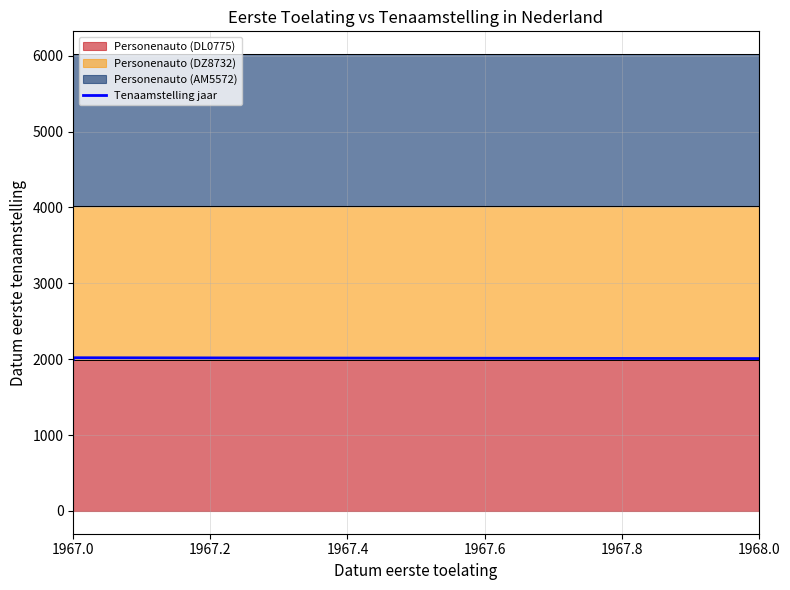

What is the minimum value shown in the chart?

1994